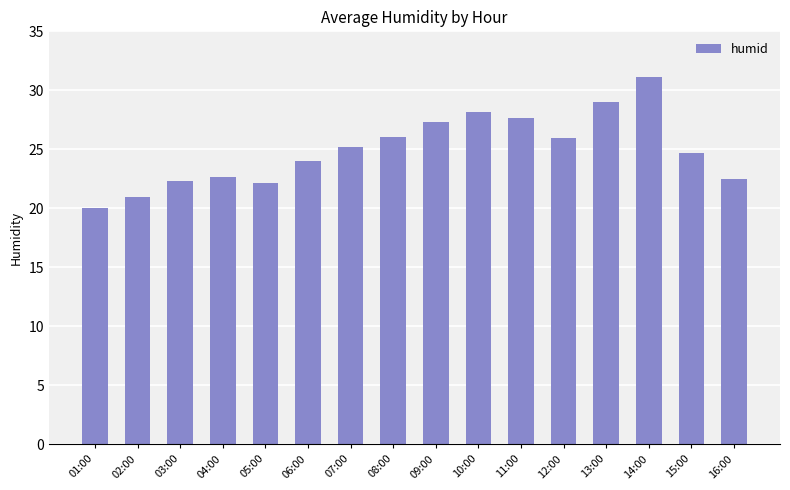

What is the ratio of the value at 01:00 to the value at 11:00?

0.7